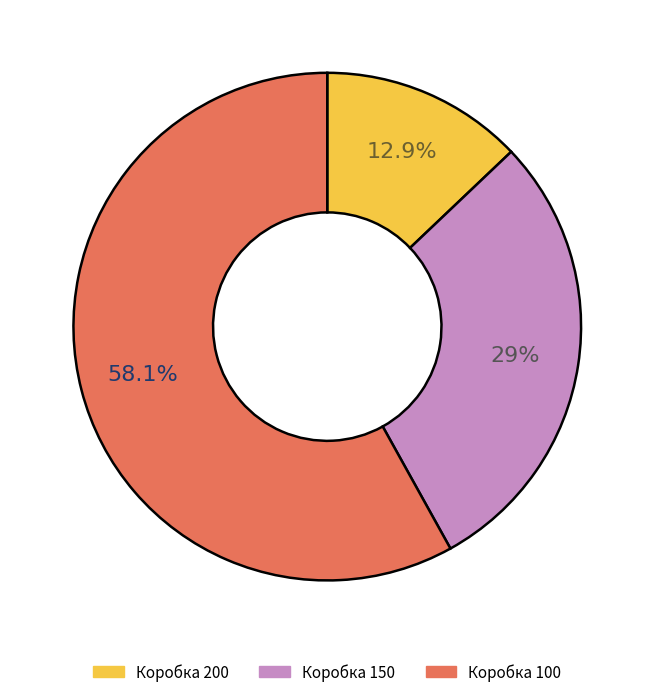

Is there a majority slice in this chart?

Yes